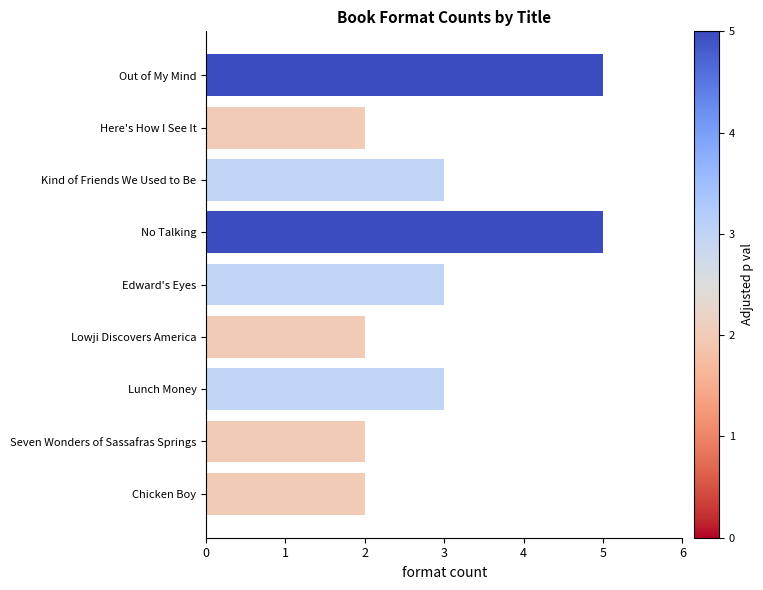

What is the value of the 7th bar from the top?

3